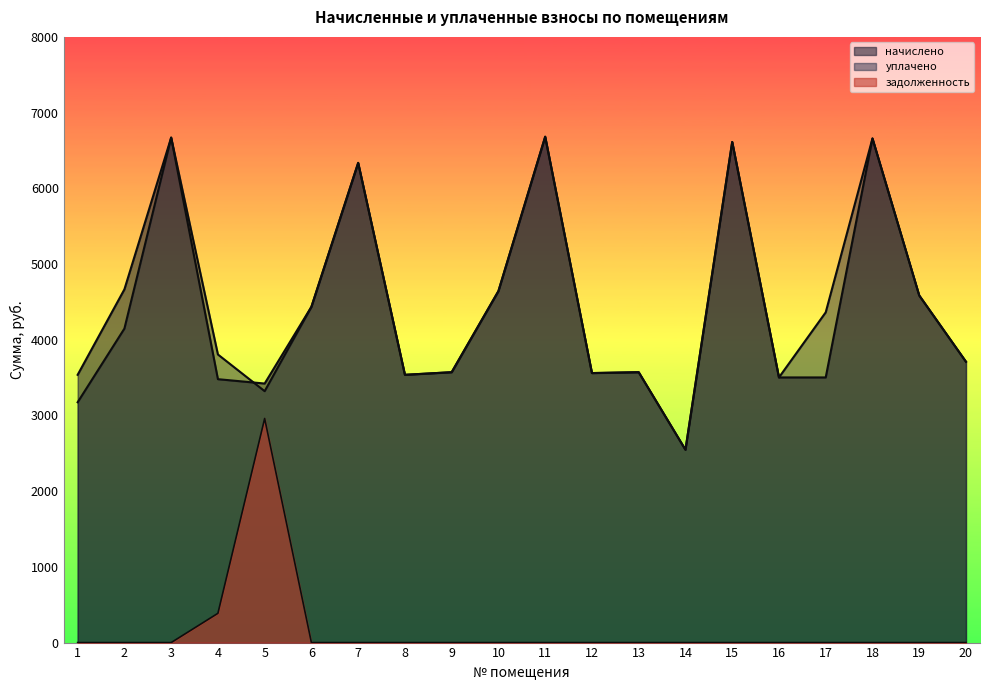

Does the chart display data point markers on the line(s)?

No